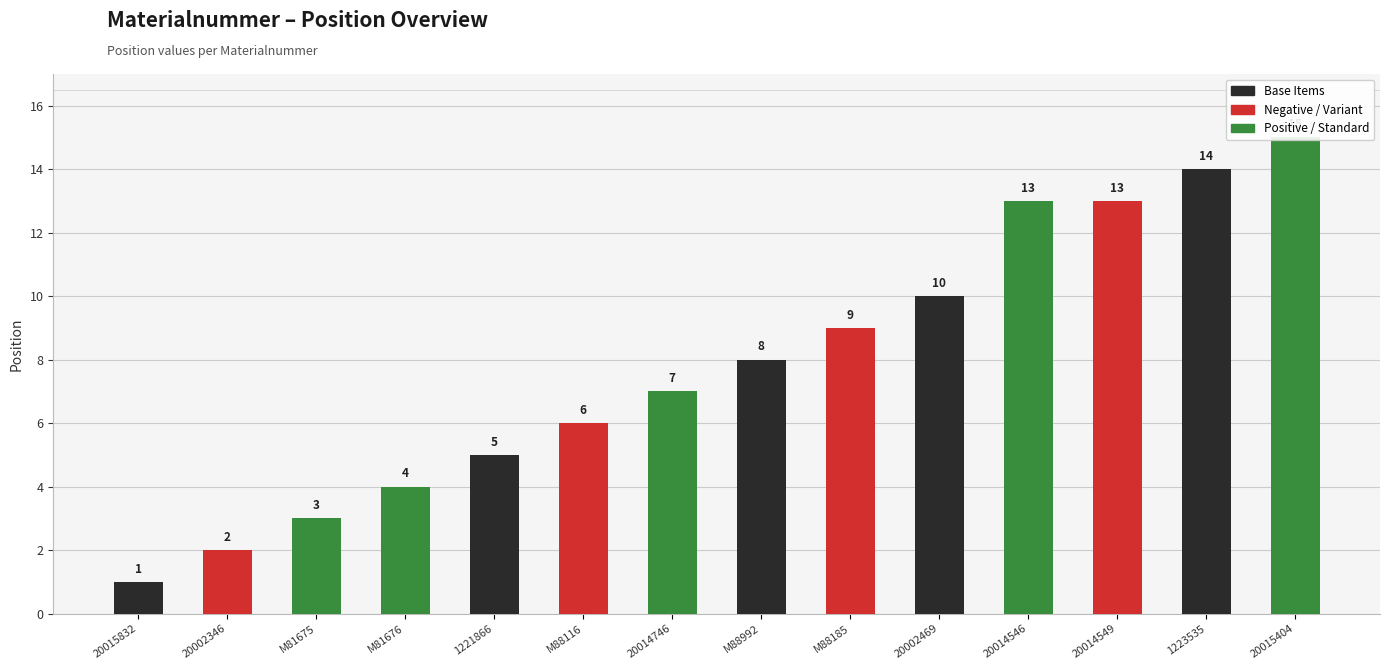

Reading left to right, what are all the values shown in this chart?

20015832=1	20002346=2	M81675=3	M81676=4	1221866=5	M88116=6	20014746=7	M88992=8	M88185=9	20002469=10	20014546=13	20014549=13	1223535=14	20015404=15